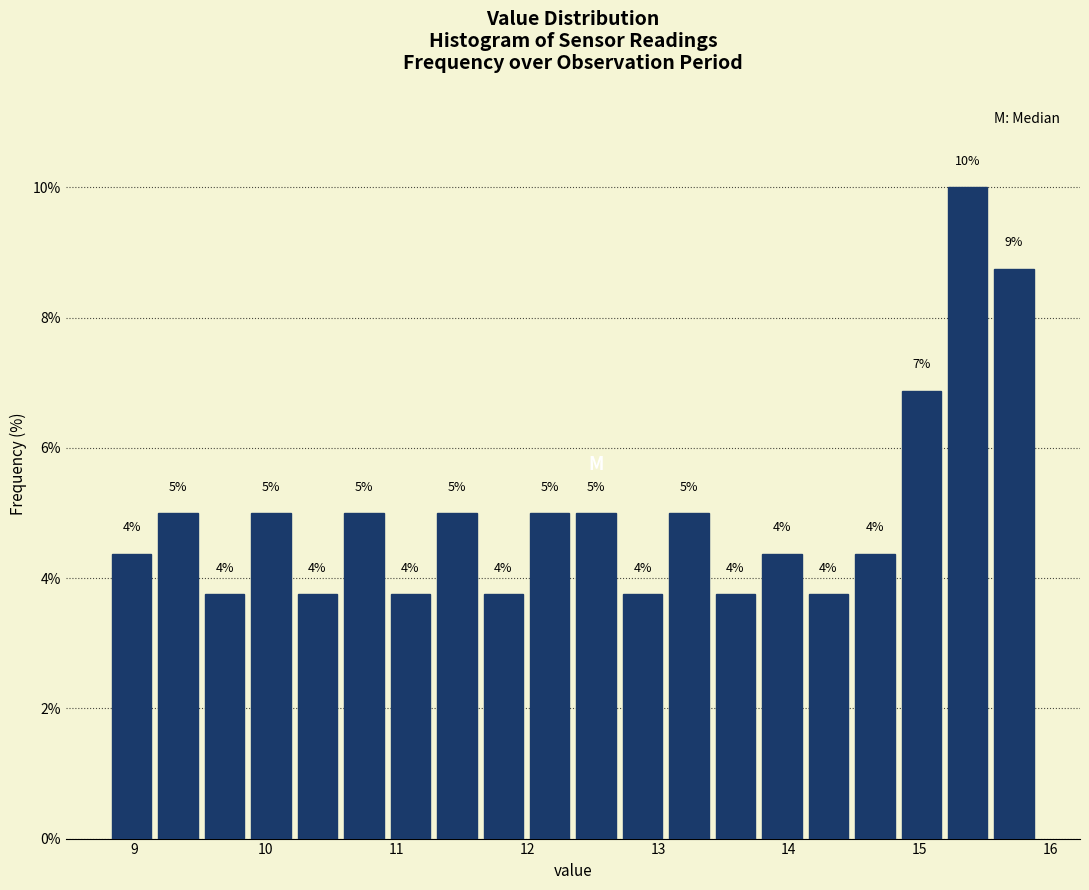

Read against the x-axis, roughly where is the centre of the tallest bar?

15.4